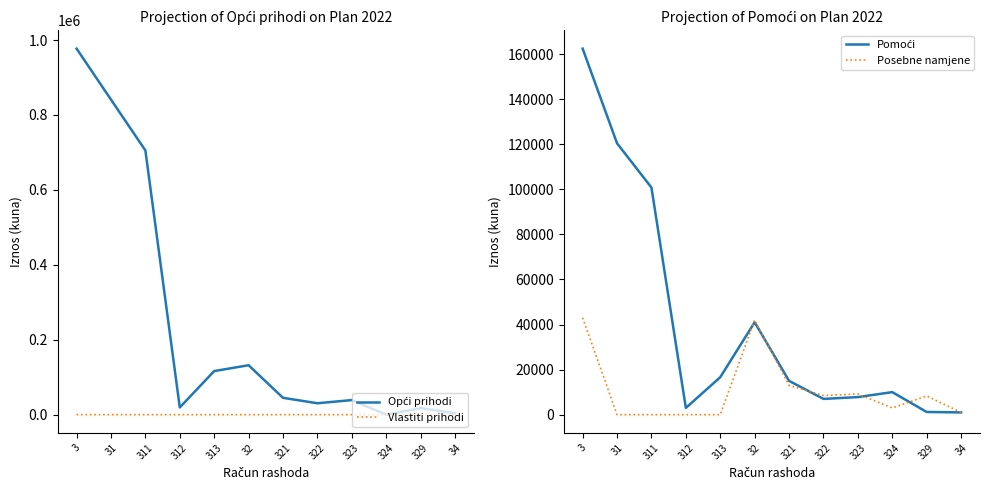

Does the chart display data point markers on the line(s)?

No